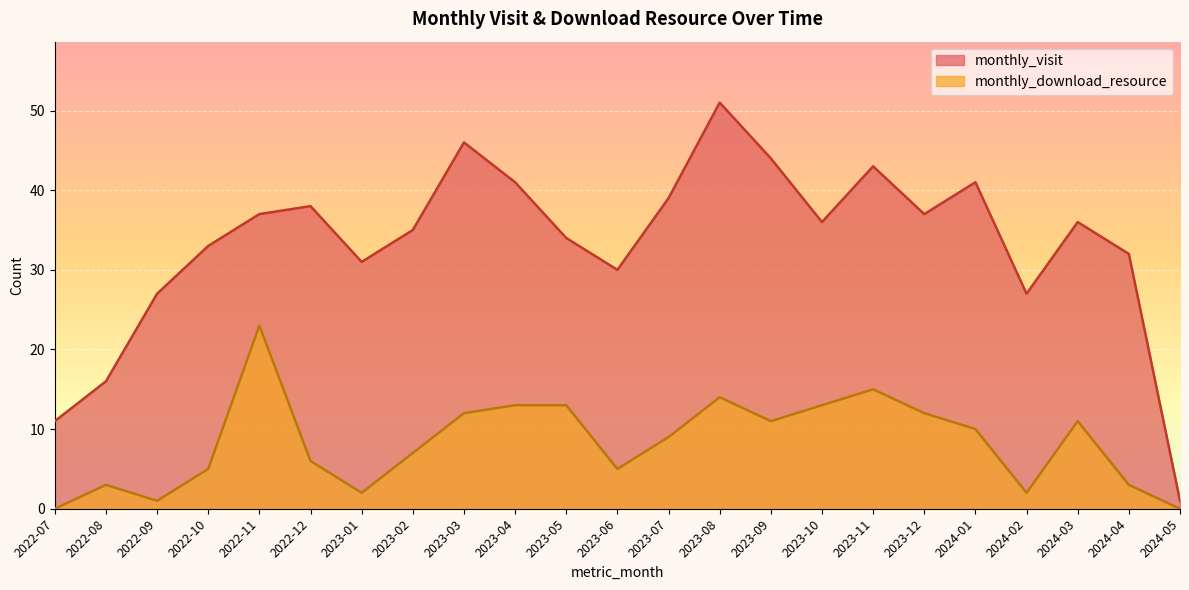

Which series has the widest spread of values?

monthly_visit